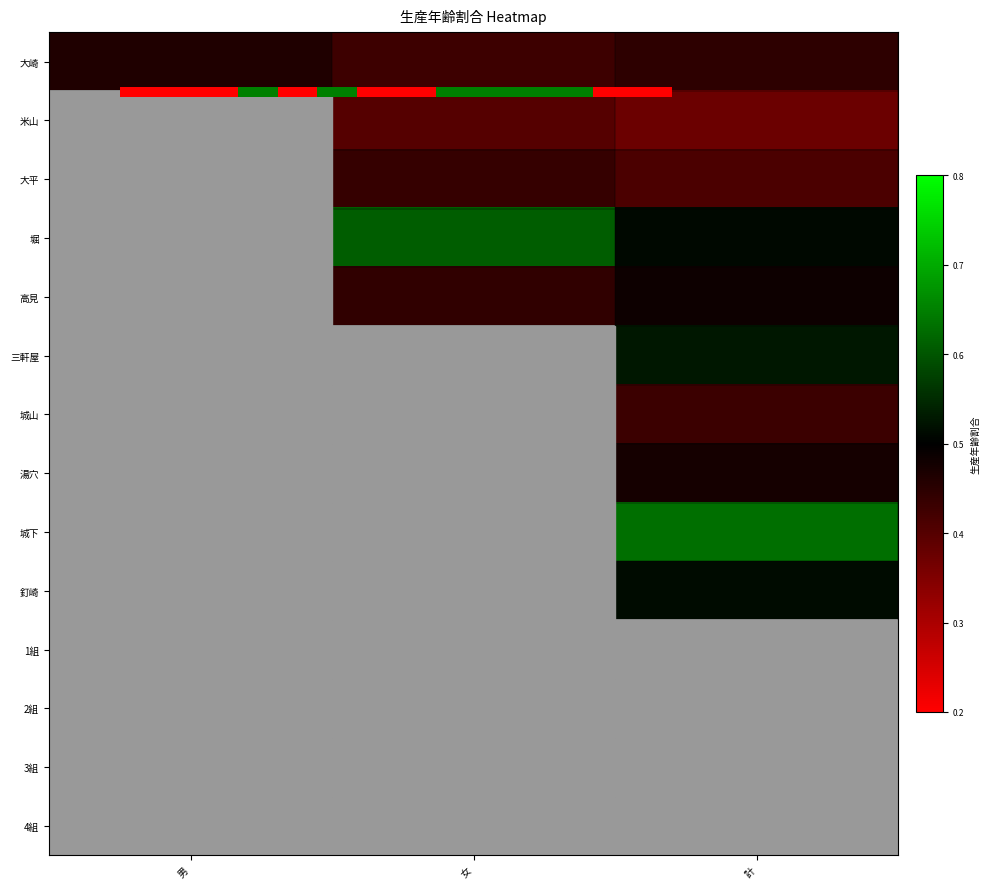

Between 男 and 計, which series saw the biggest shift?

大崎